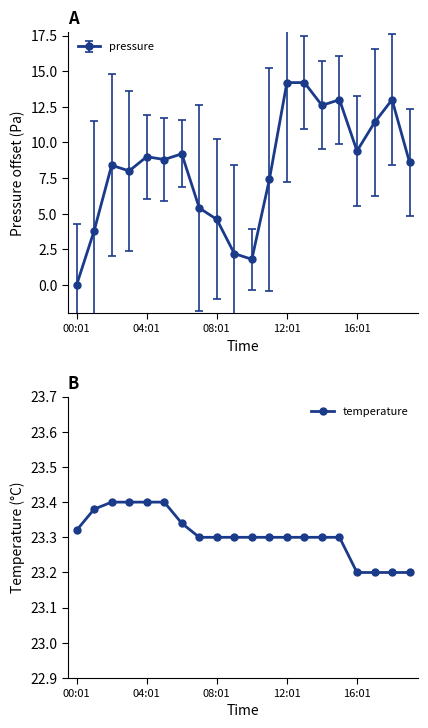

Is it true that pressure equals 14.2 at 12:01?

True